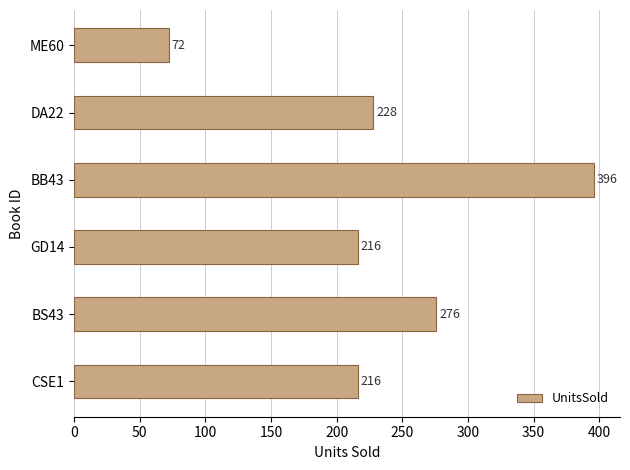

What is the change in value from CSE1 to DA22?

+12